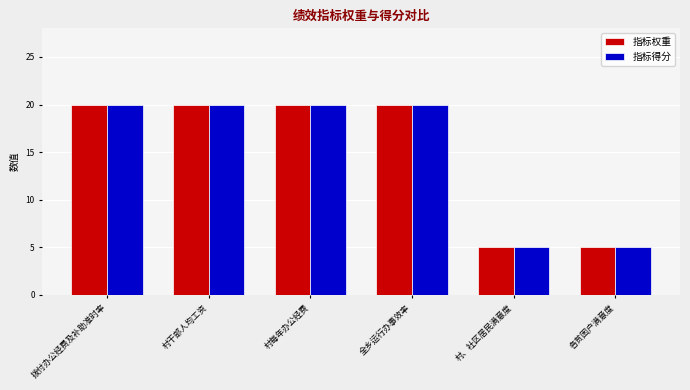

What is the sum of all 指标得分 values?

90